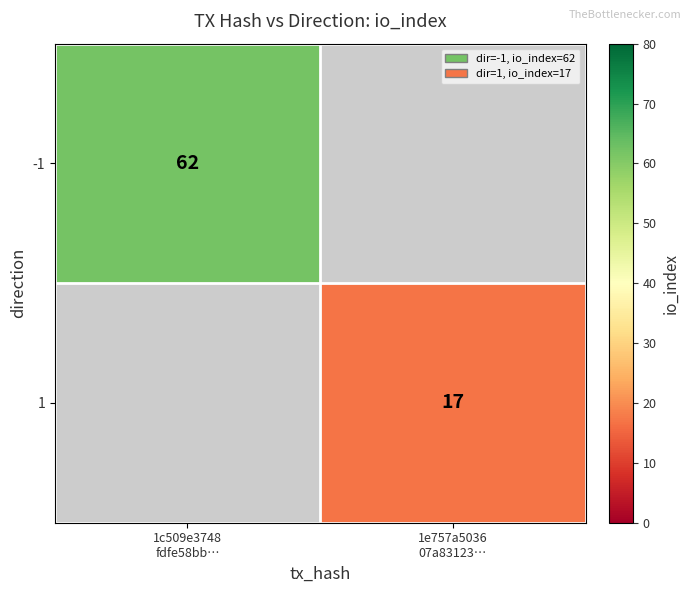

Rank the categories by 1 value from lowest to highest.

1c509e3748 fdfe58bb…, 1e757a5036 07a83123…